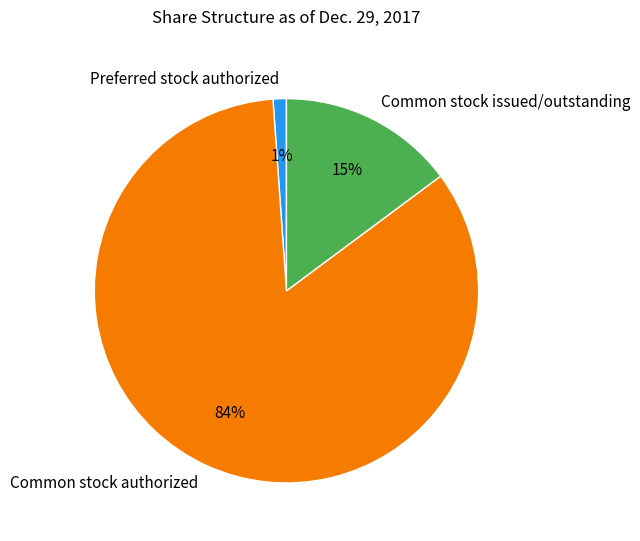

Is there a majority slice in this chart?

Yes